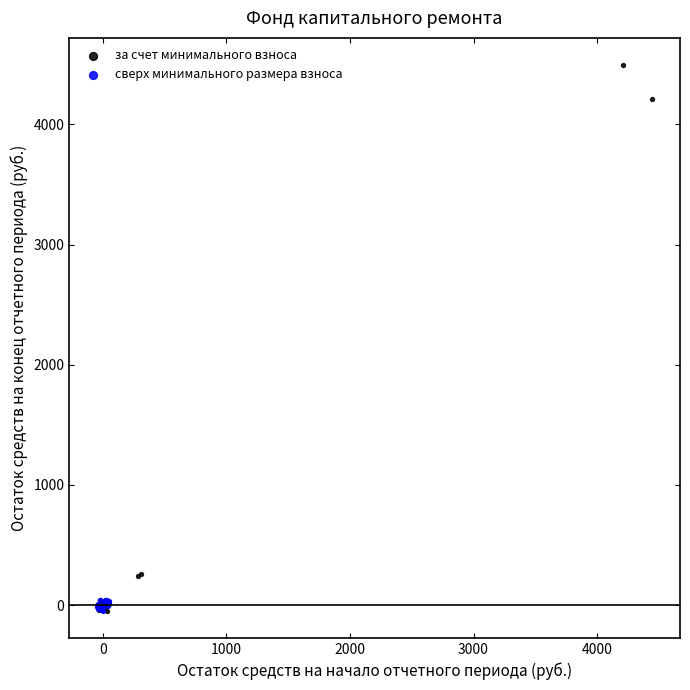

Which series contains the highest Y value?

за счет минимального взноса